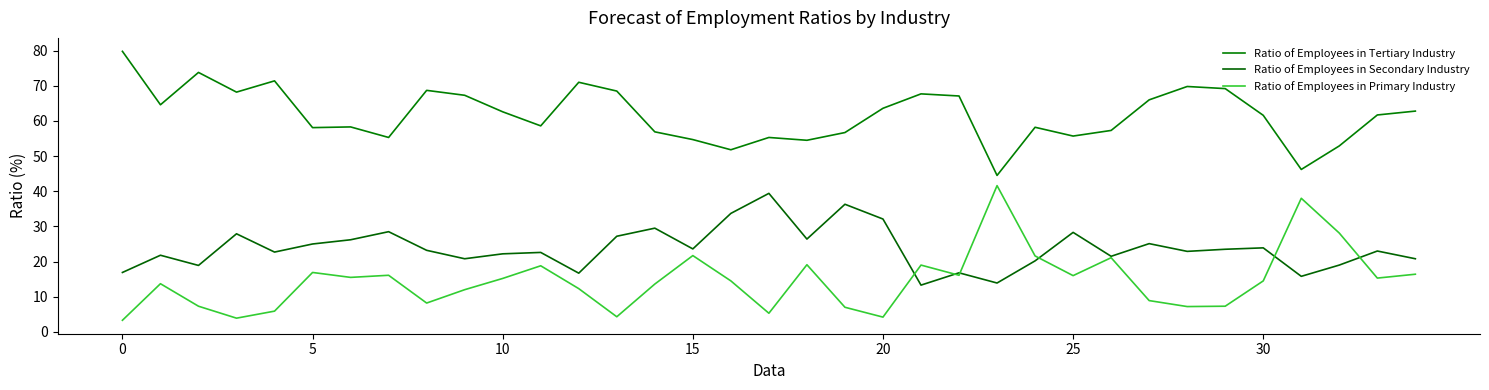

Does the chart have visible grid lines?

No